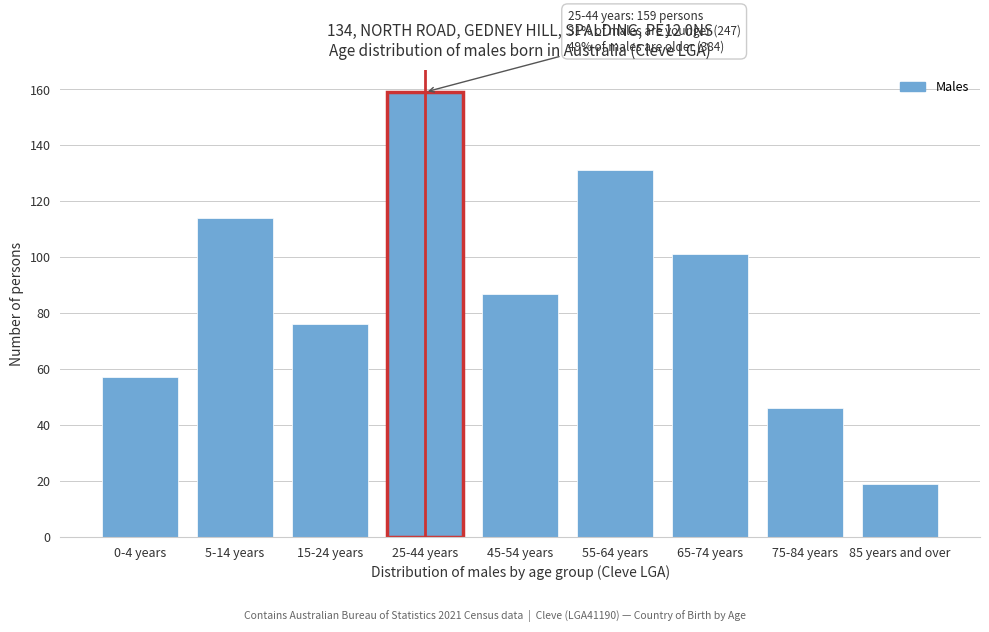

Reading right to left, list all the values displayed in this chart.

19	46	101	131	87	159	76	114	57